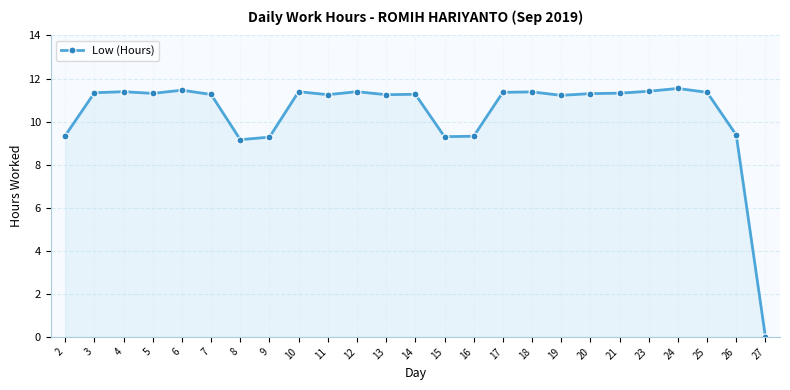

At which label does the data first exceed 11?

3